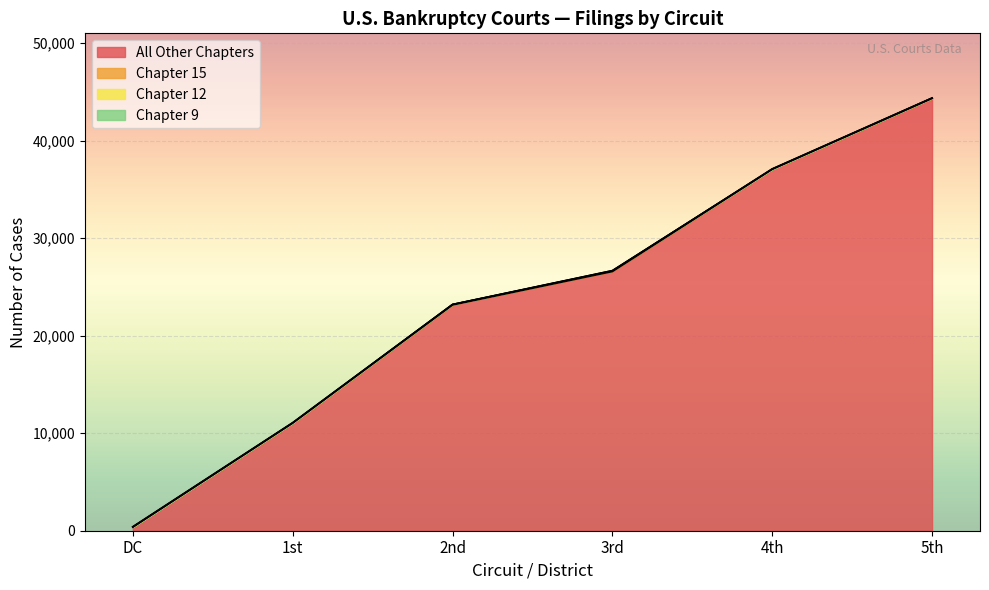

Where is the first local maximum for All Other Chapters?

5th